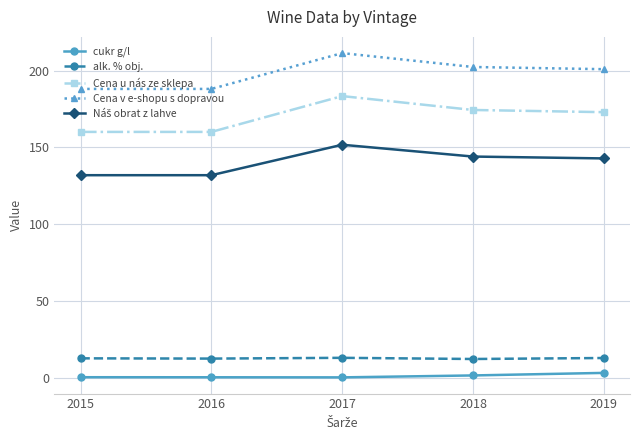

Which category has the highest value across all series?

2017